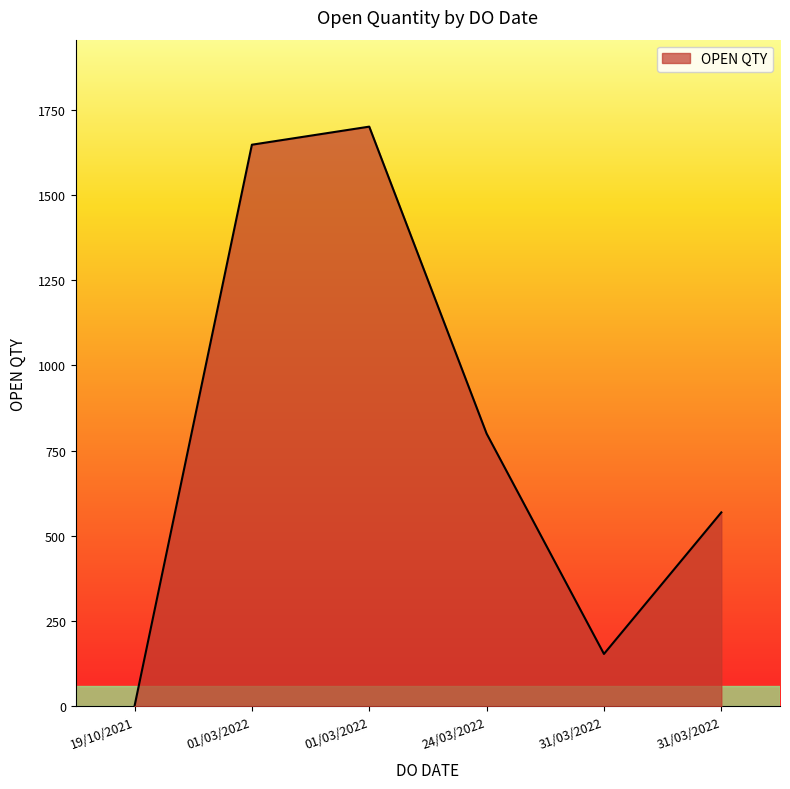

How many distinct data groups are displayed?

1